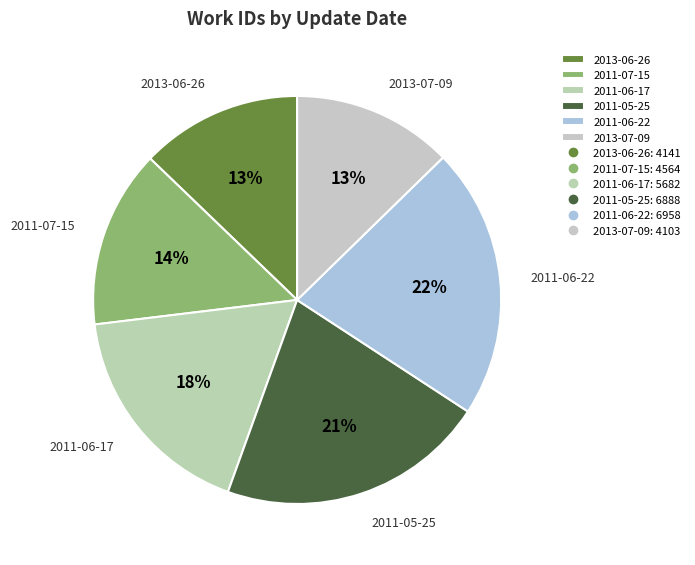

How many slices are in this pie chart?

6